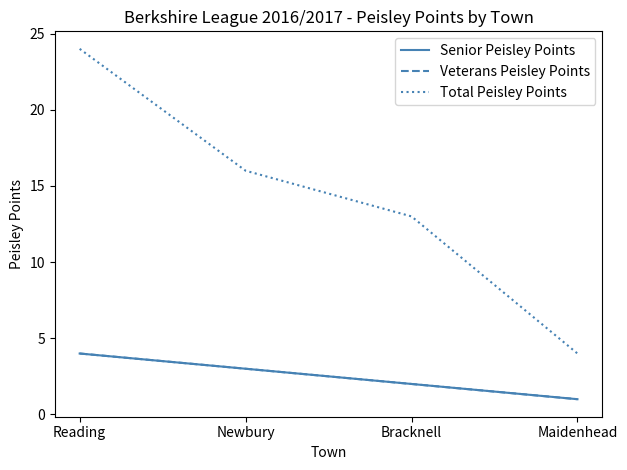

True or false: Senior Peisley Points and Veterans Peisley Points cross at least once.

False